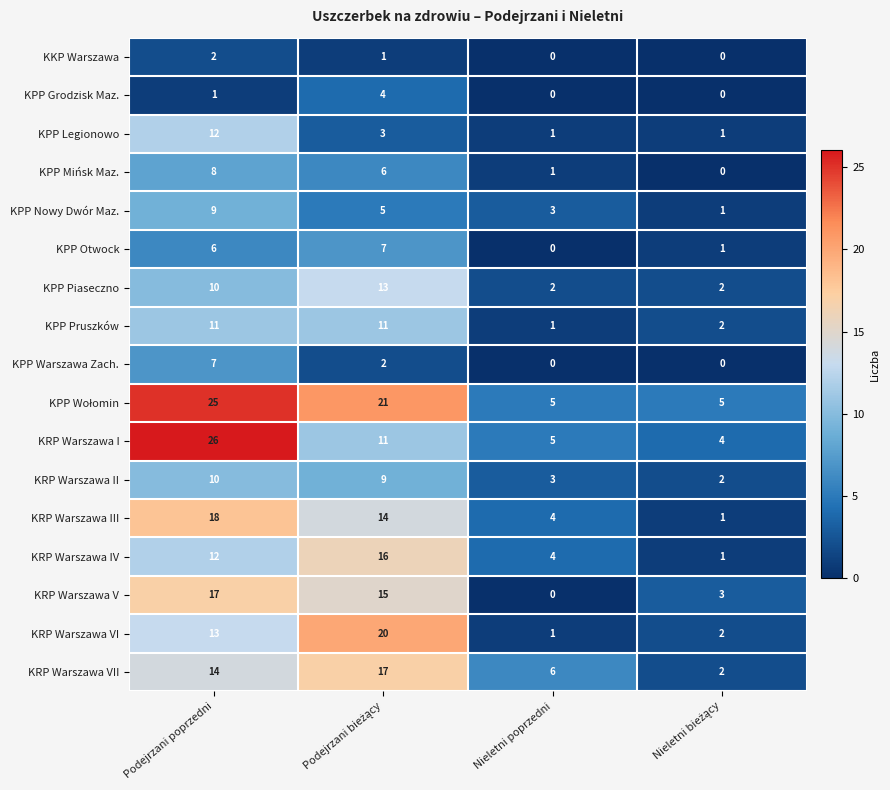

What is the spread (max minus min) of values at Podejrzani poprzedni?

25